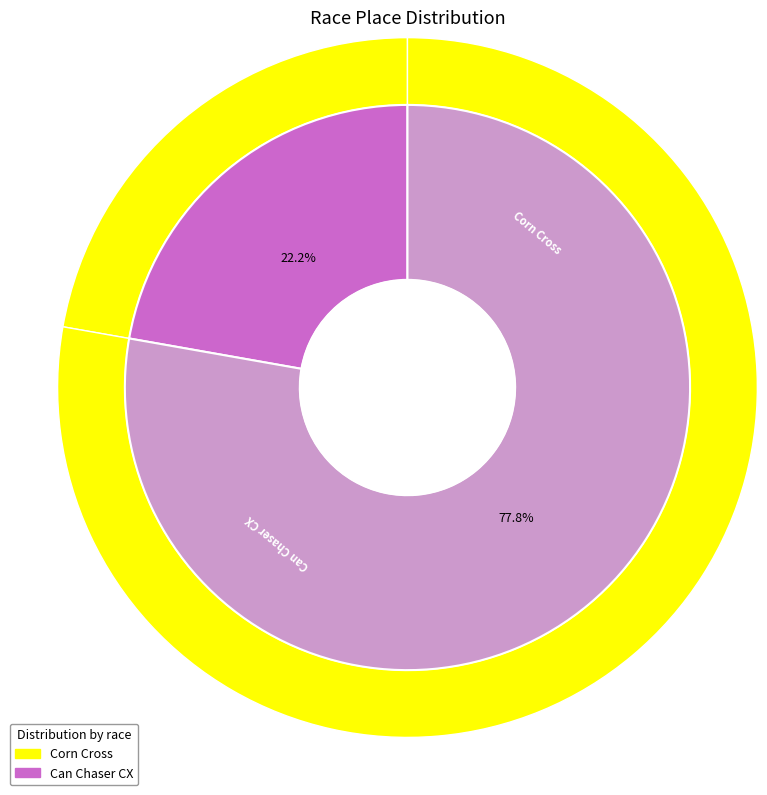

Which category has the smallest portion of the pie?

Corn Cross